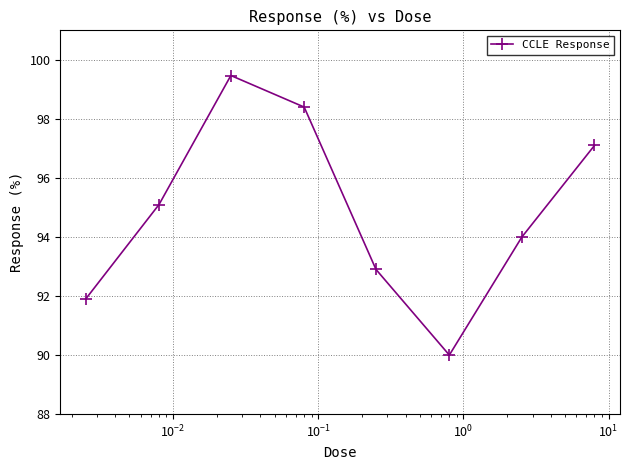

How many interior local peaks (higher than both neighbors) does the data have?

1